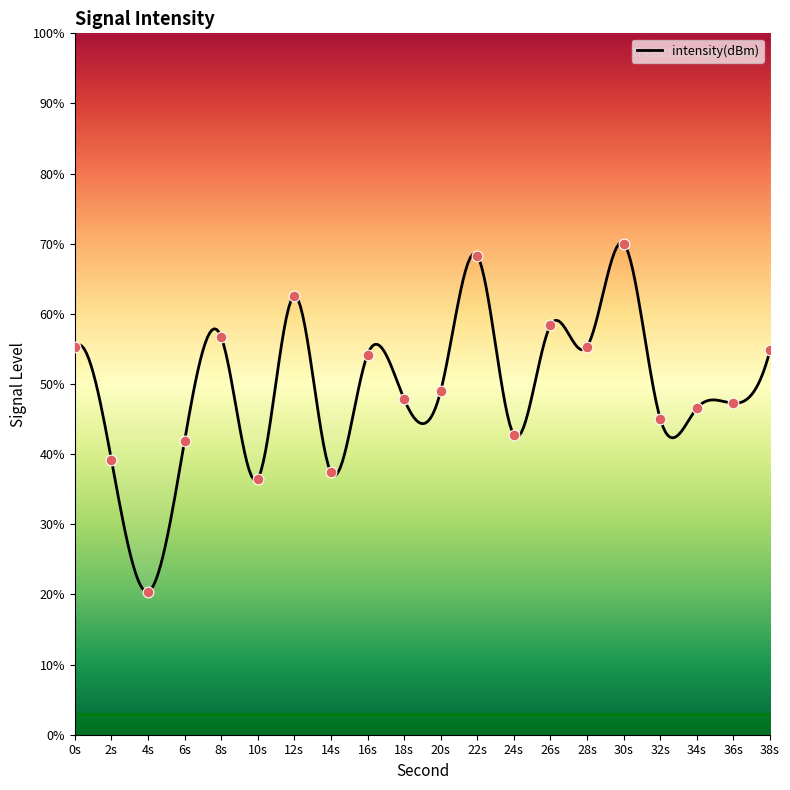

What is the change in value from 14s to 22s?

+30.9